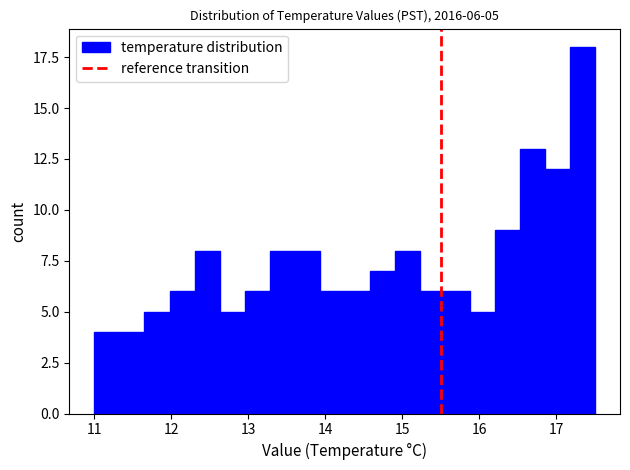

Around what value on the x-axis is the tallest bar? Give the approximate position of its centre, as read against the axis.

17.3